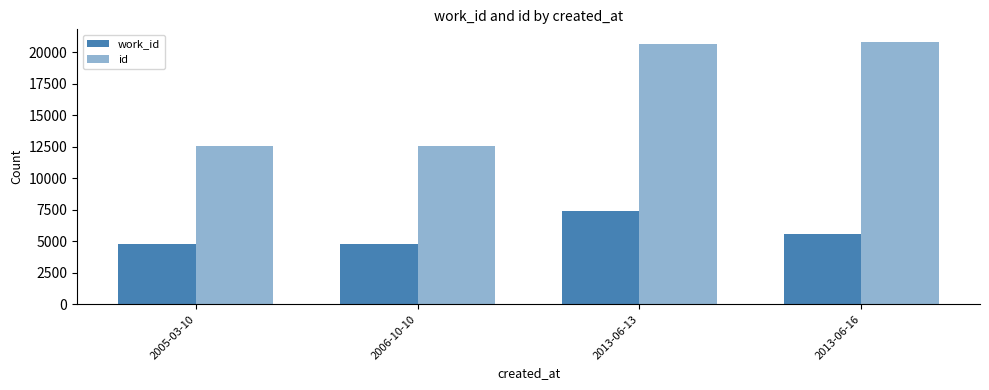

How many values in the work_id series are below 5579?

2